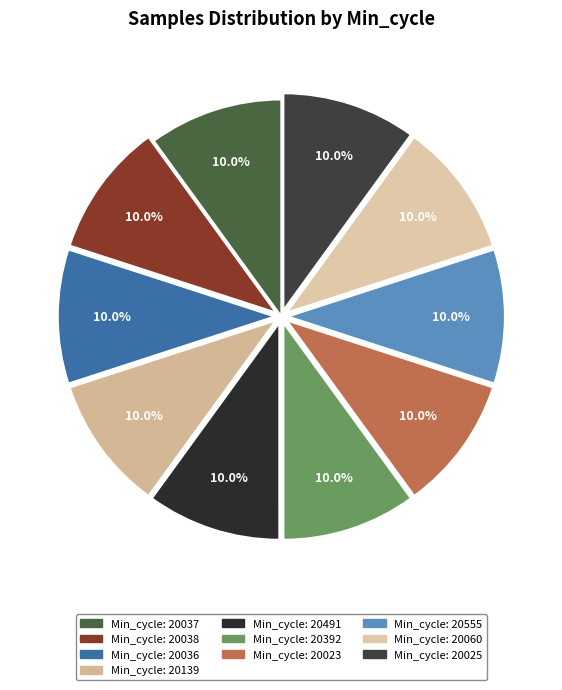

How many slices are in this pie chart?

10